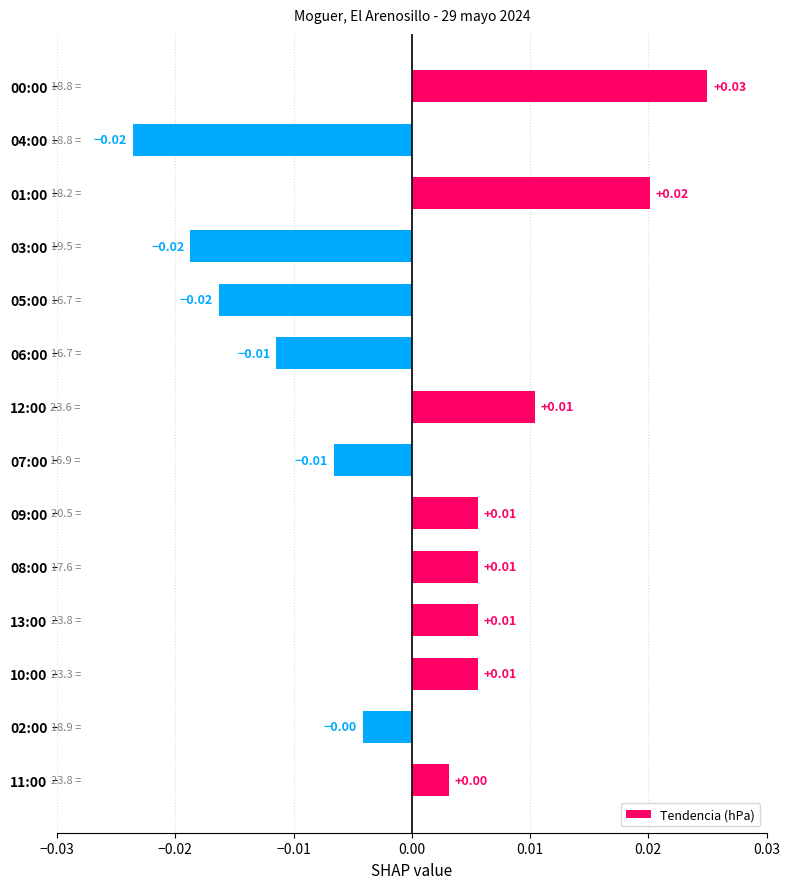

Between 07:00 and 02:00, which is larger?

02:00